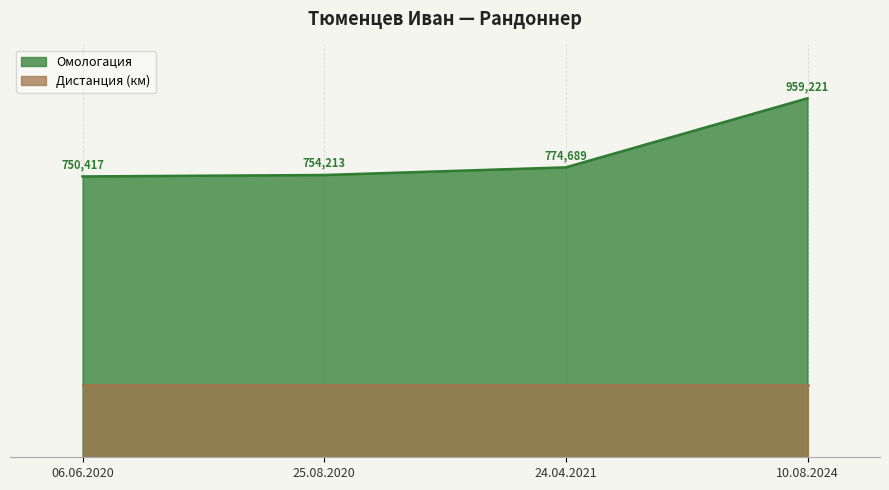

Is it true that the value at 24.04.2021 is 1176728?

False